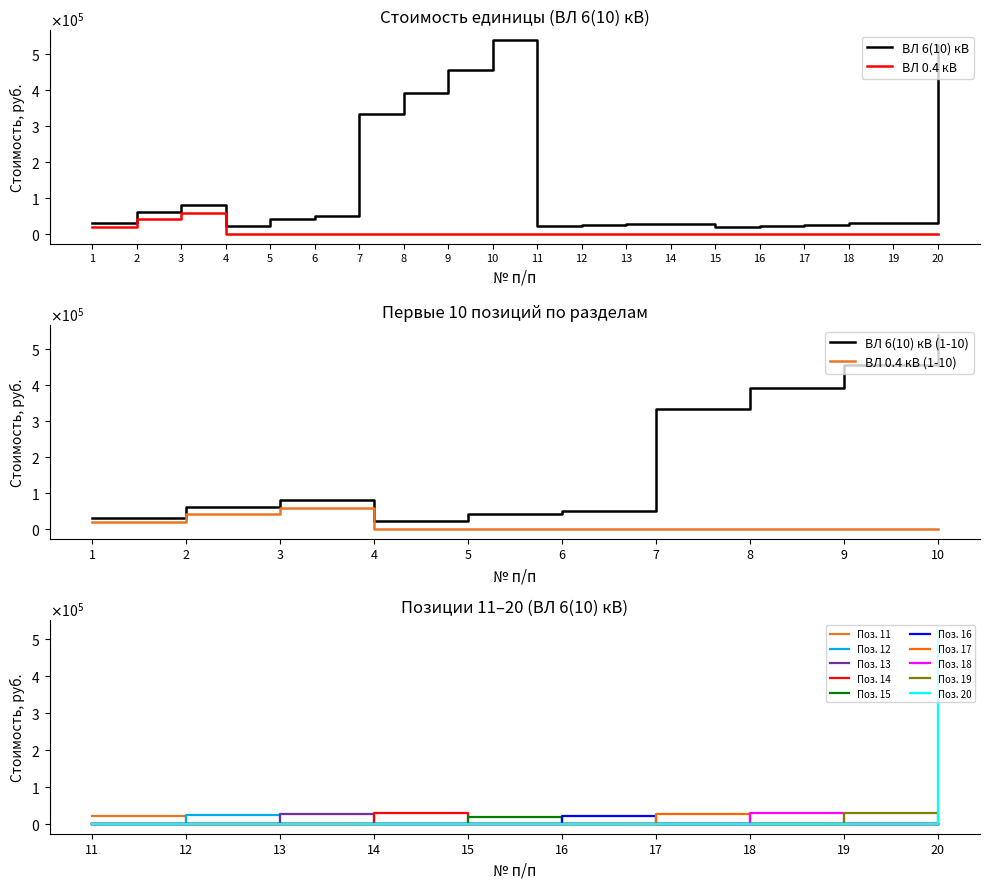

Where is the first local minimum for ВЛ 6(10) кВ?

4